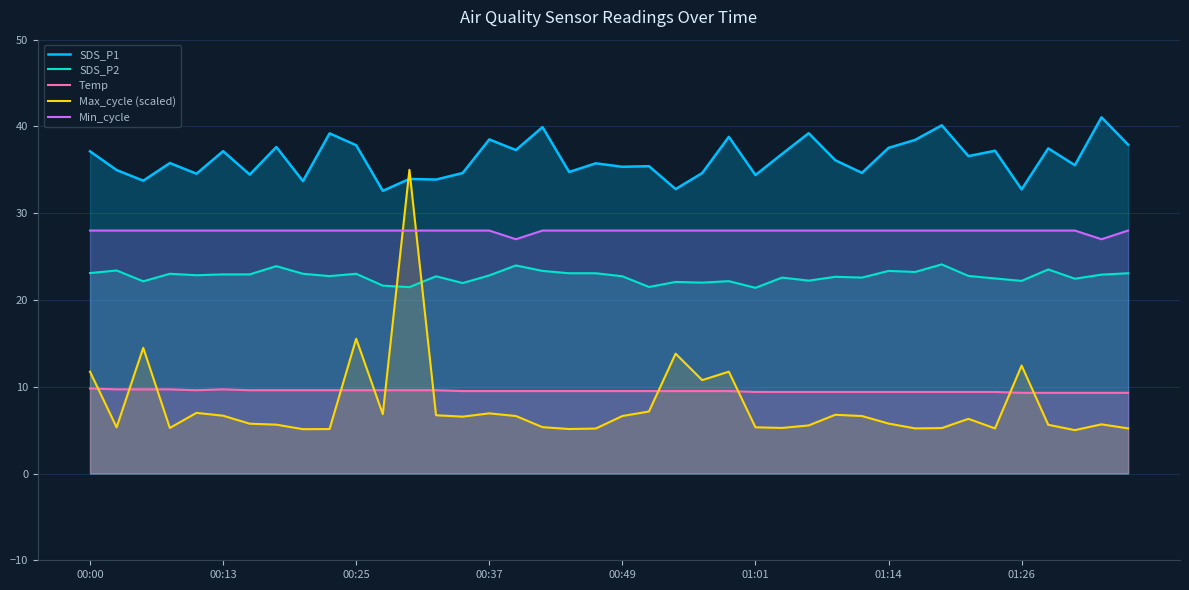

What is the smallest value displayed?

5.0